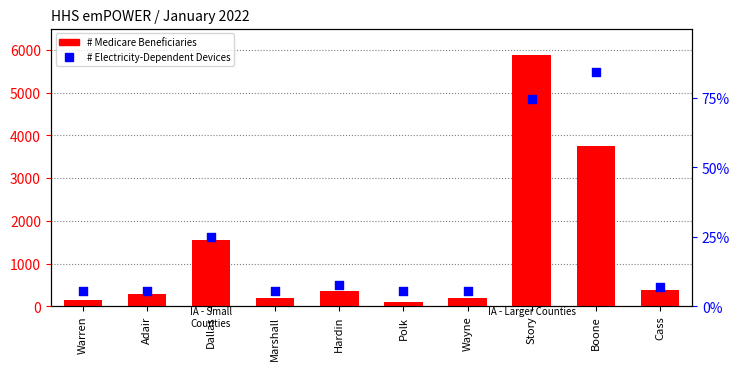

Which series has the widest spread of Y values?

# Medicare Beneficiaries